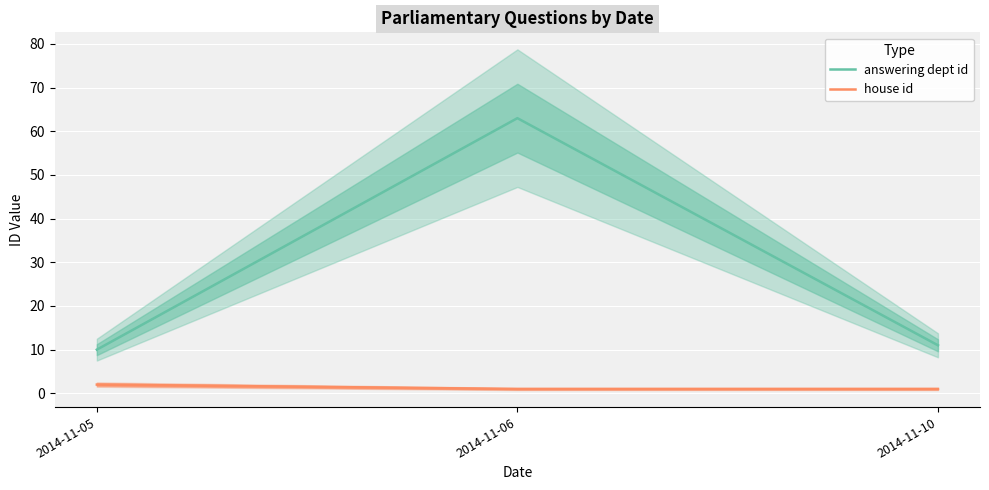

List the series in order of their peak value, highest first.

answering dept id, house id